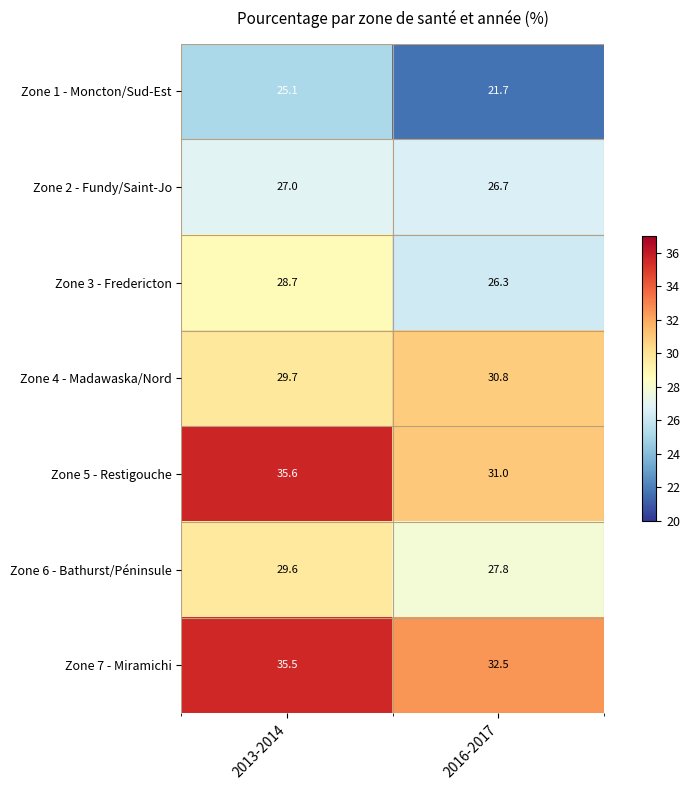

Reading left to right, what are all the values shown in this chart?

Zone 1 - Moncton/Sud-Est: 2013-2014=25.1	2016-2017=21.7
Zone 2 - Fundy/Saint-Jo: 2013-2014=27.0	2016-2017=26.7
Zone 3 - Fredericton: 2013-2014=28.7	2016-2017=26.3
Zone 4 - Madawaska/Nord: 2013-2014=29.7	2016-2017=30.8
Zone 5 - Restigouche: 2013-2014=35.6	2016-2017=31.0
Zone 6 - Bathurst/Péninsule: 2013-2014=29.6	2016-2017=27.8
Zone 7 - Miramichi: 2013-2014=35.5	2016-2017=32.5